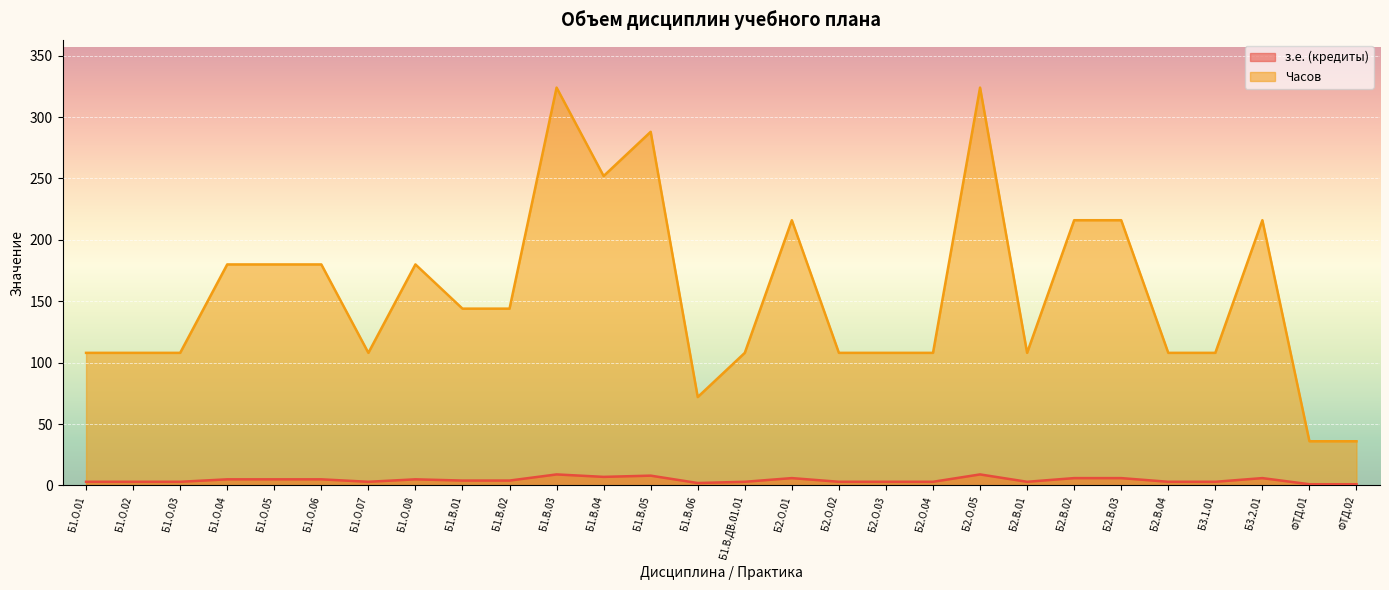

What is the label of the 12th point from the left?

Б1.В.04